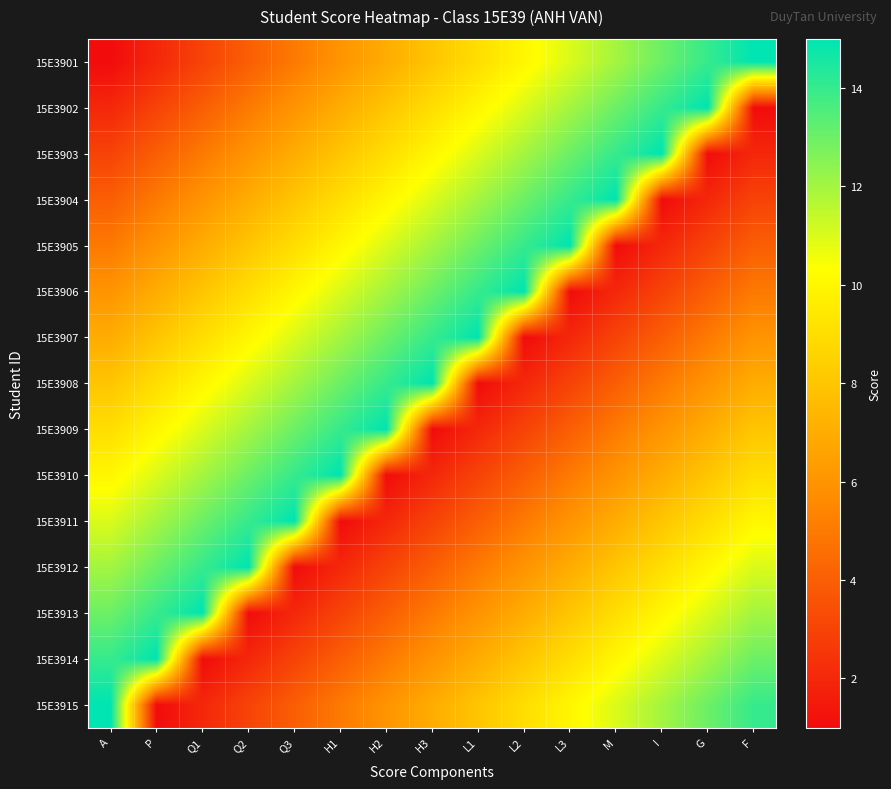

Rank the series by their maximum value, from highest to lowest.

15E3901, 15E3902, 15E3903, 15E3904, 15E3905, 15E3906, 15E3907, 15E3908, 15E3909, 15E3910, 15E3911, 15E3912, 15E3913, 15E3914, 15E3915